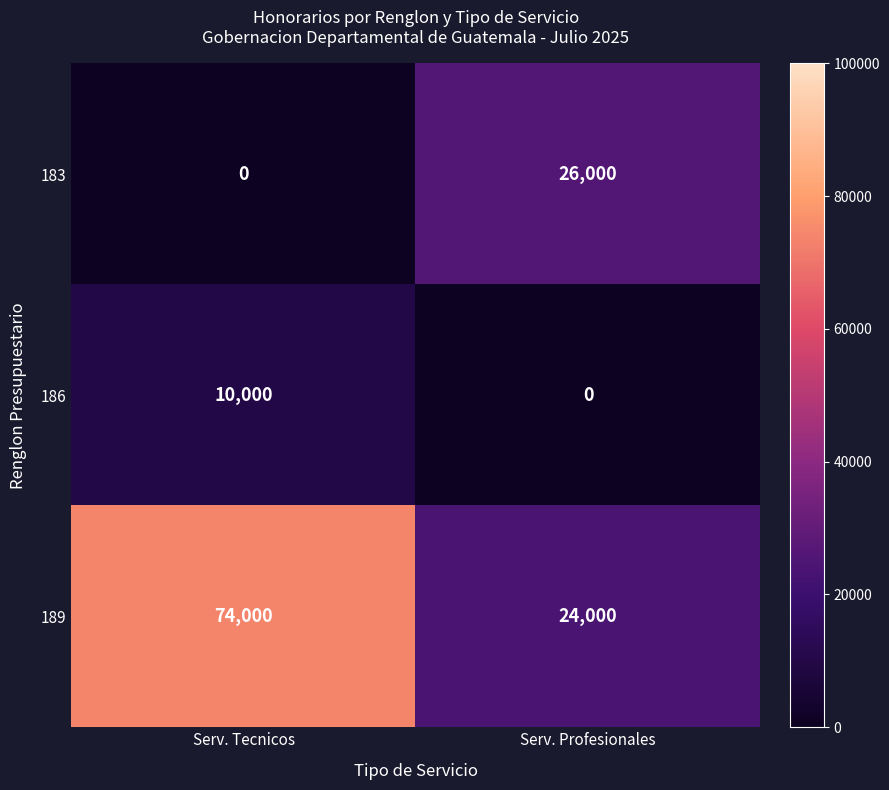

Reading left to right, transcribe all the data shown in this chart.

183: 0	26000
186: 10000	0
189: 74000	24000